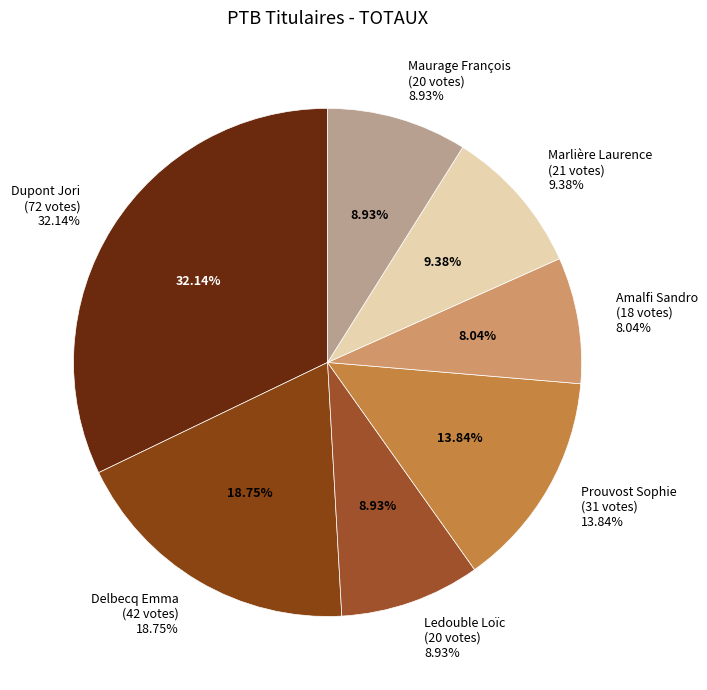

Which slice is the smallest?

Amalfi Sandro